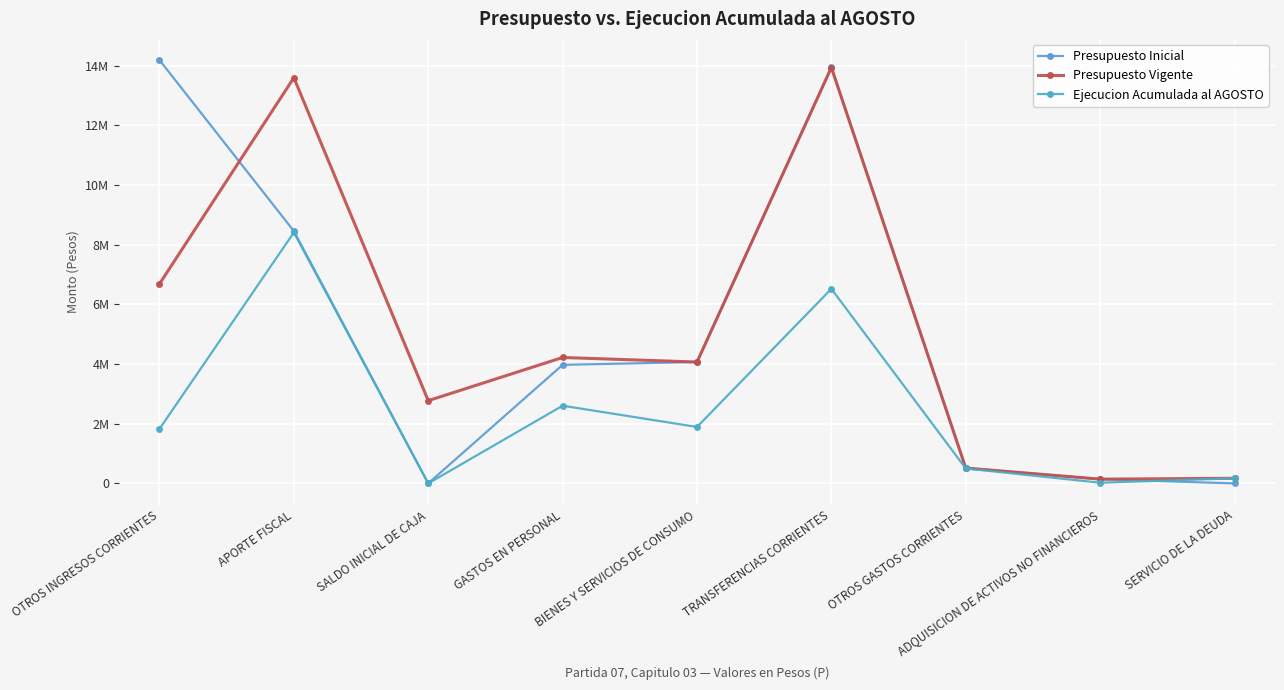

Where does the Presupuesto Vigente series first go above 4066575?

OTROS INGRESOS CORRIENTES